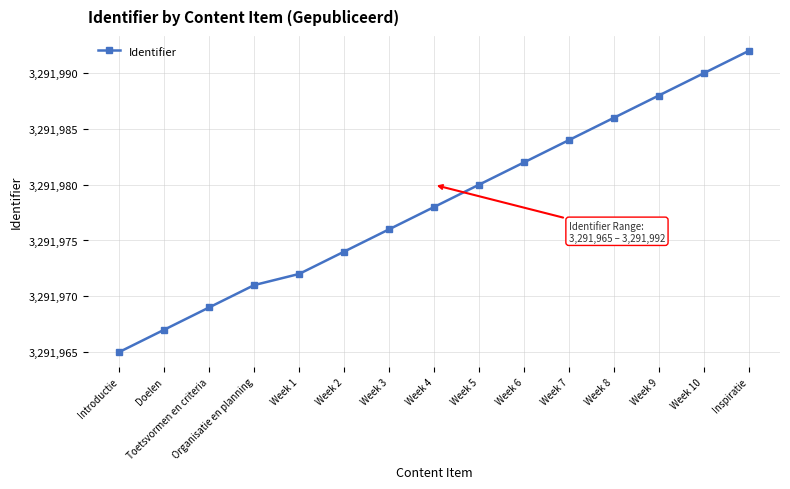

What is the difference between the maximum and minimum values?

27